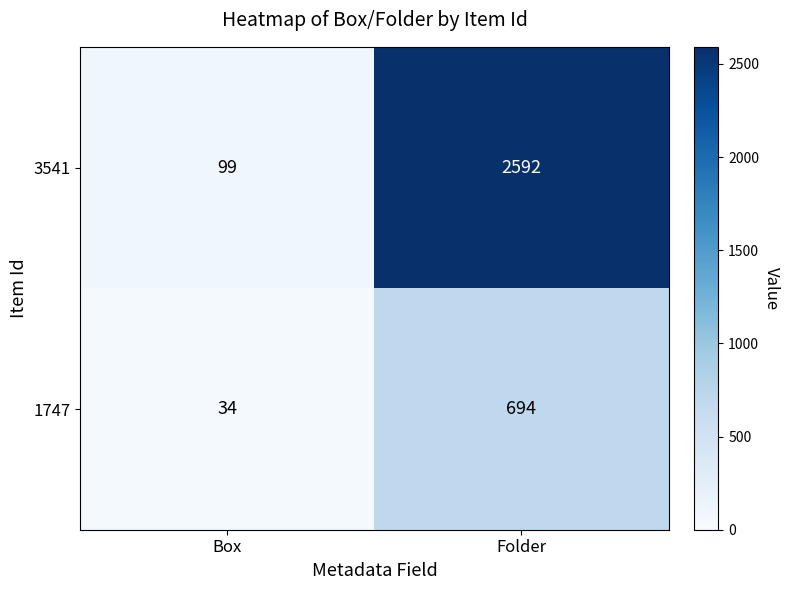

What value does the 1747 series have at Folder?

694